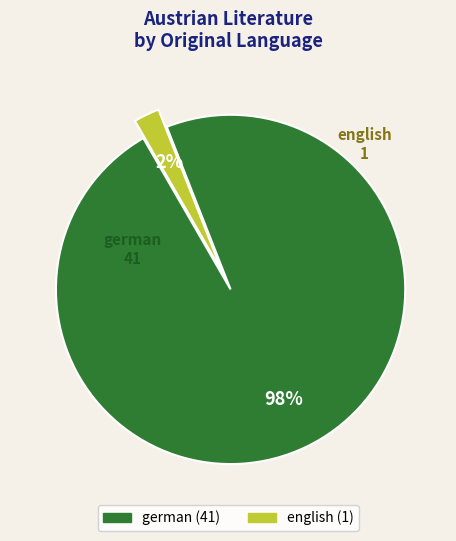

Is there any slice that represents more than half of the pie?

Yes